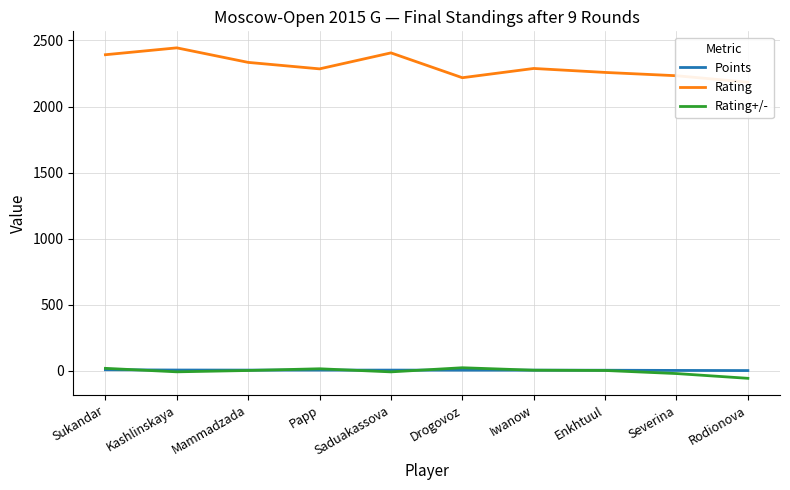

True or false: Points and Rating intersect in this chart.

False